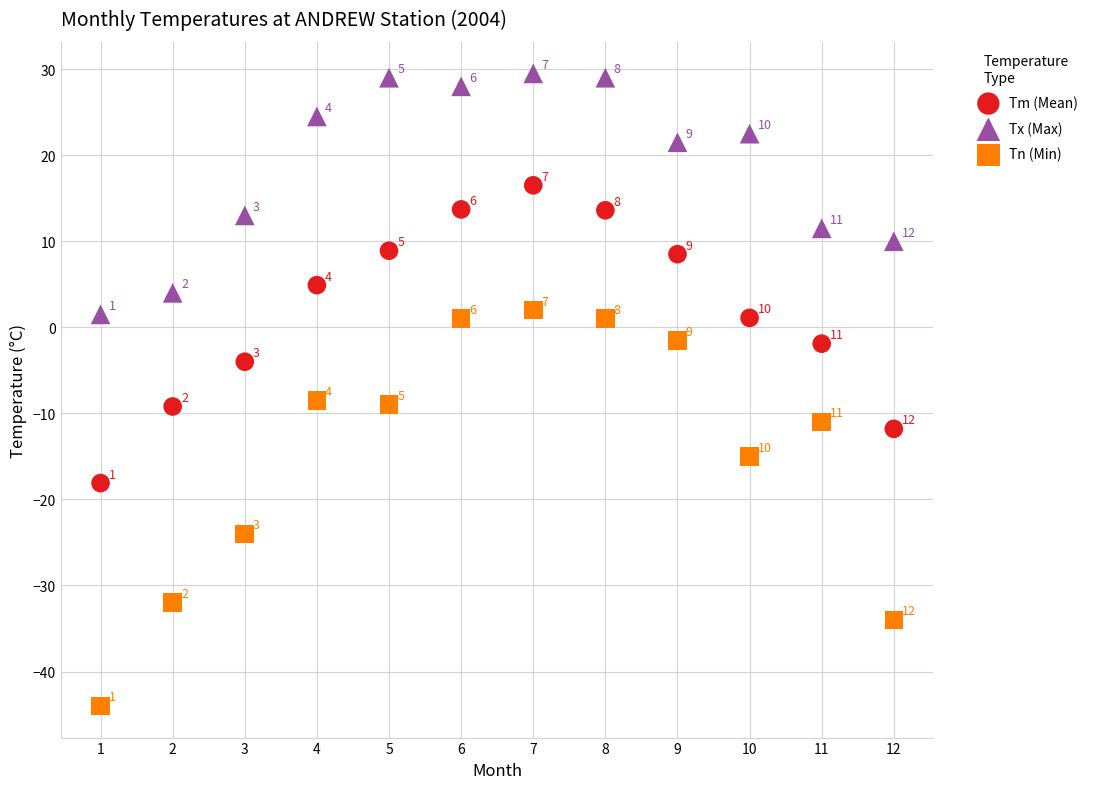

What are all the series names shown in the legend?

Tm (Mean), Tx (Max), Tn (Min)